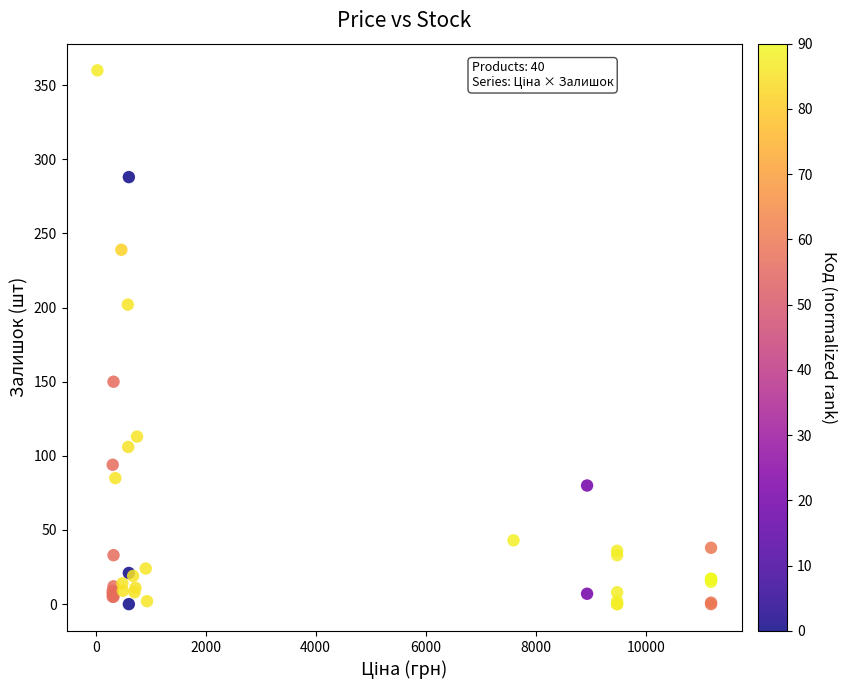

What Y value in the scatter plot is closest to 180?

202